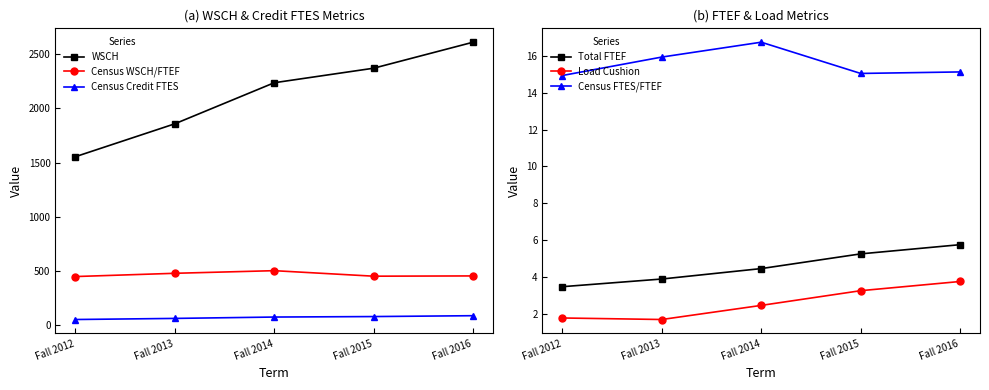

How many distinct data groups are displayed?

6